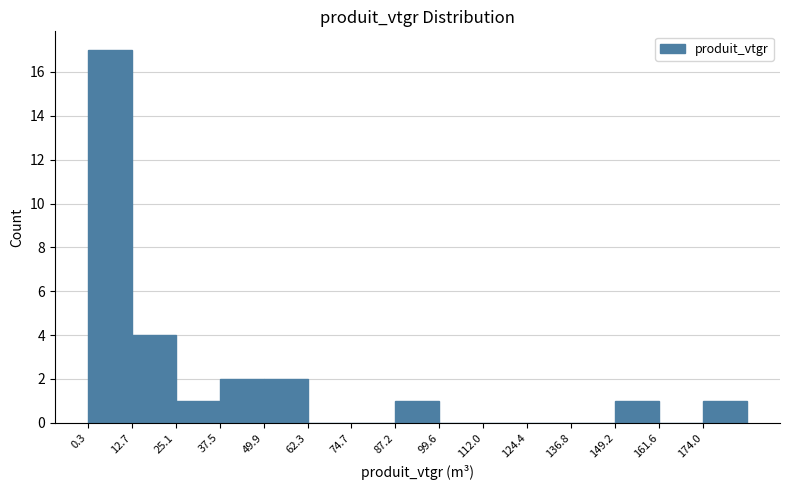

Over which range of the x-axis is the bar tallest?

0 to 12